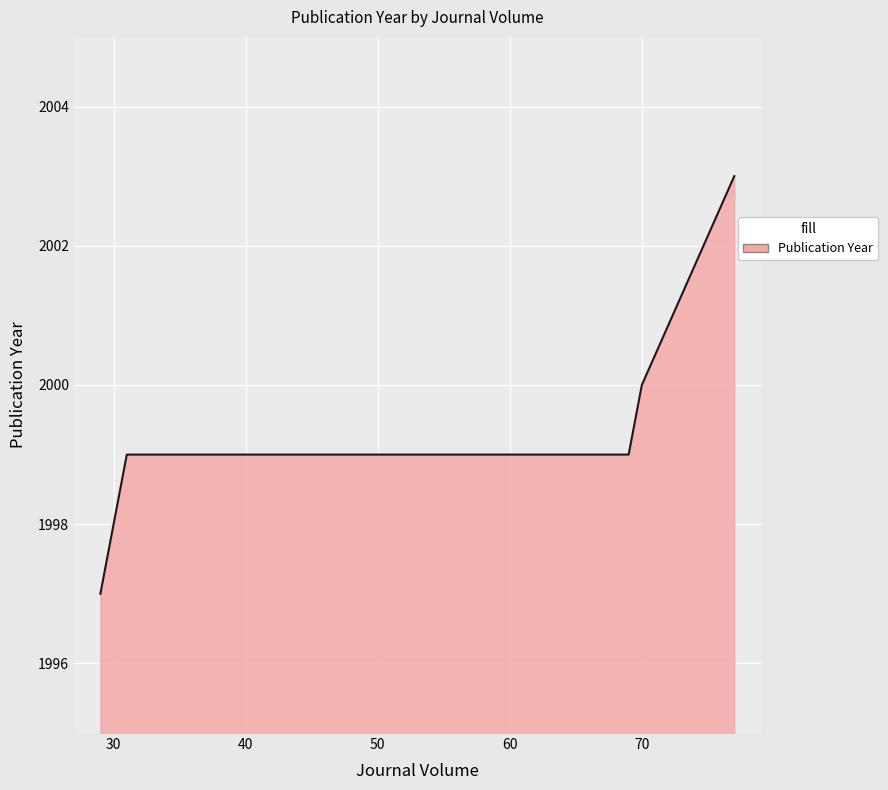

Does the chart display data point markers on the line(s)?

No